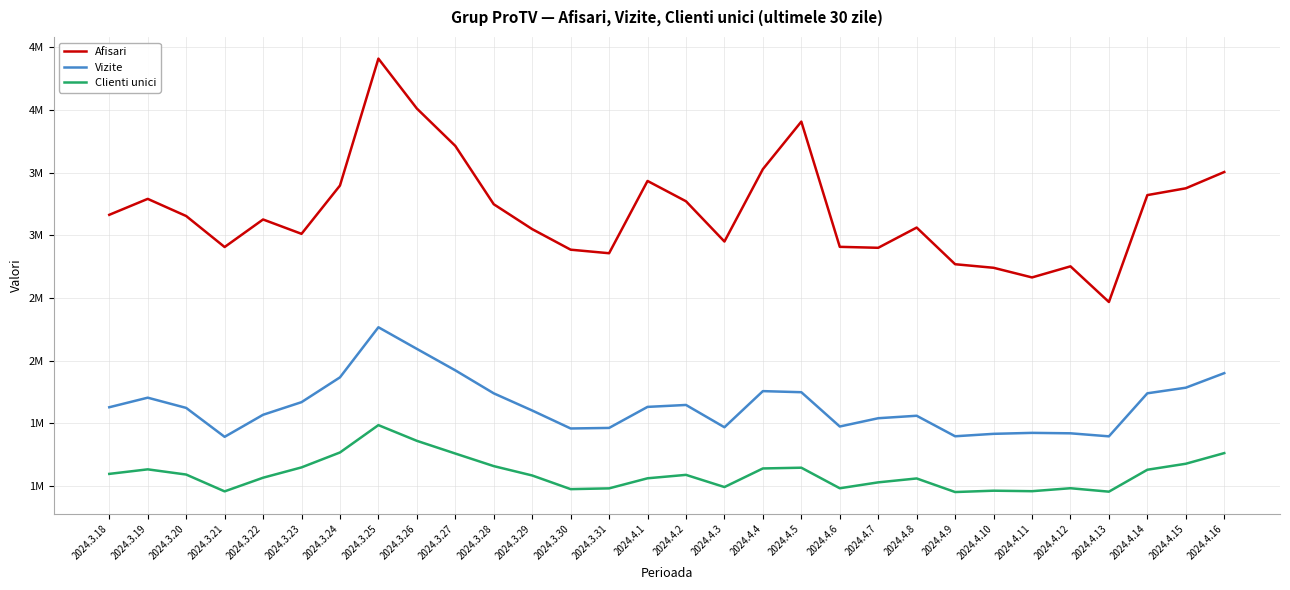

In Afisari, how many points are higher than both neighbors (excluding endpoints)?

7